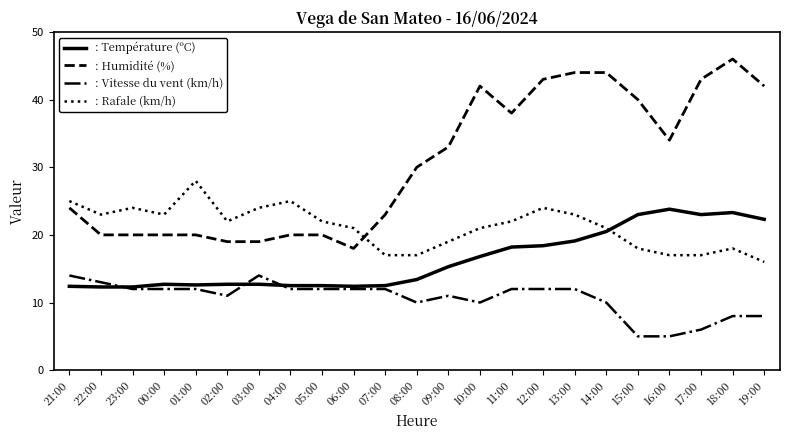

What is the spread (max minus min) of values at 03:00?

11.3